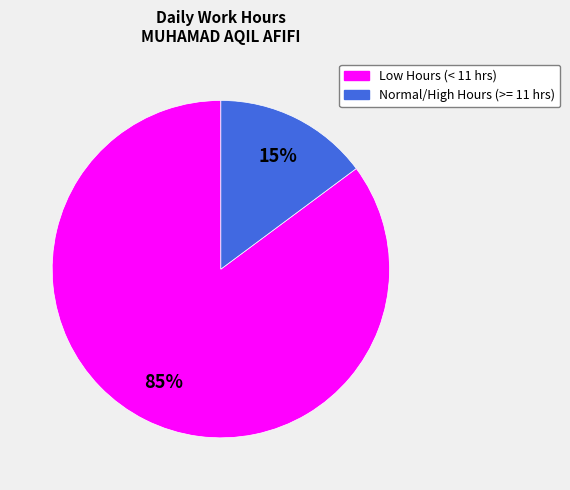

Does any single category account for the majority?

Yes